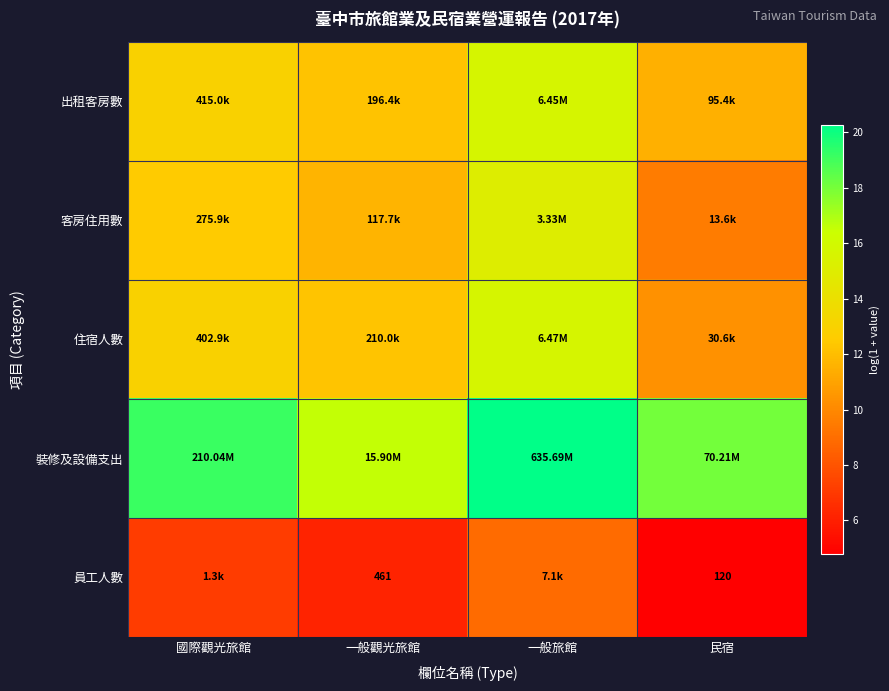

What is the sum of the 住宿人數 values at 國際觀光旅館 and 一般觀光旅館?

25.2